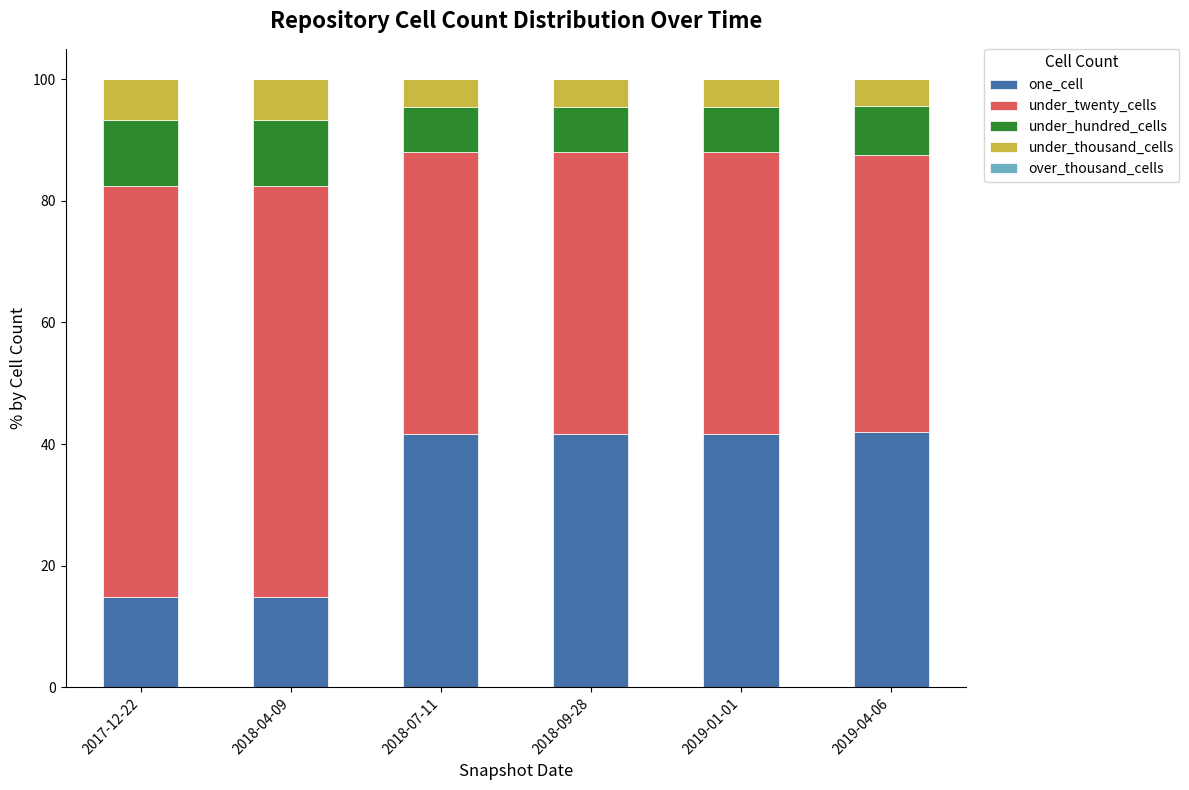

What is the total value across all series at 2017-12-22?

100.0